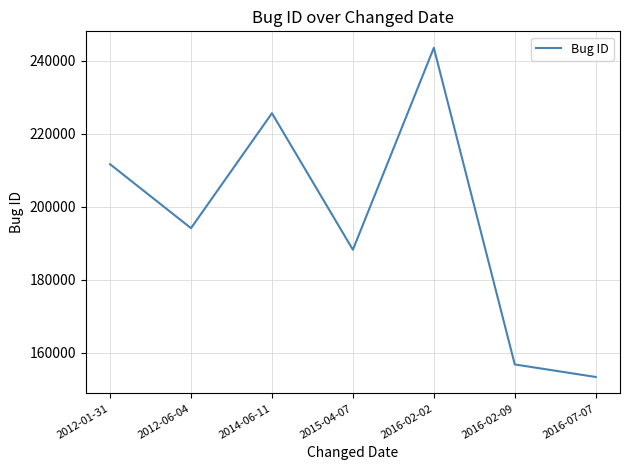

Reading left to right, what are all the values shown in this chart?

2012-01-31=211643	2012-06-04=194137	2014-06-11=225597	2015-04-07=188234	2016-02-02=243498	2016-02-09=156853	2016-07-07=153420